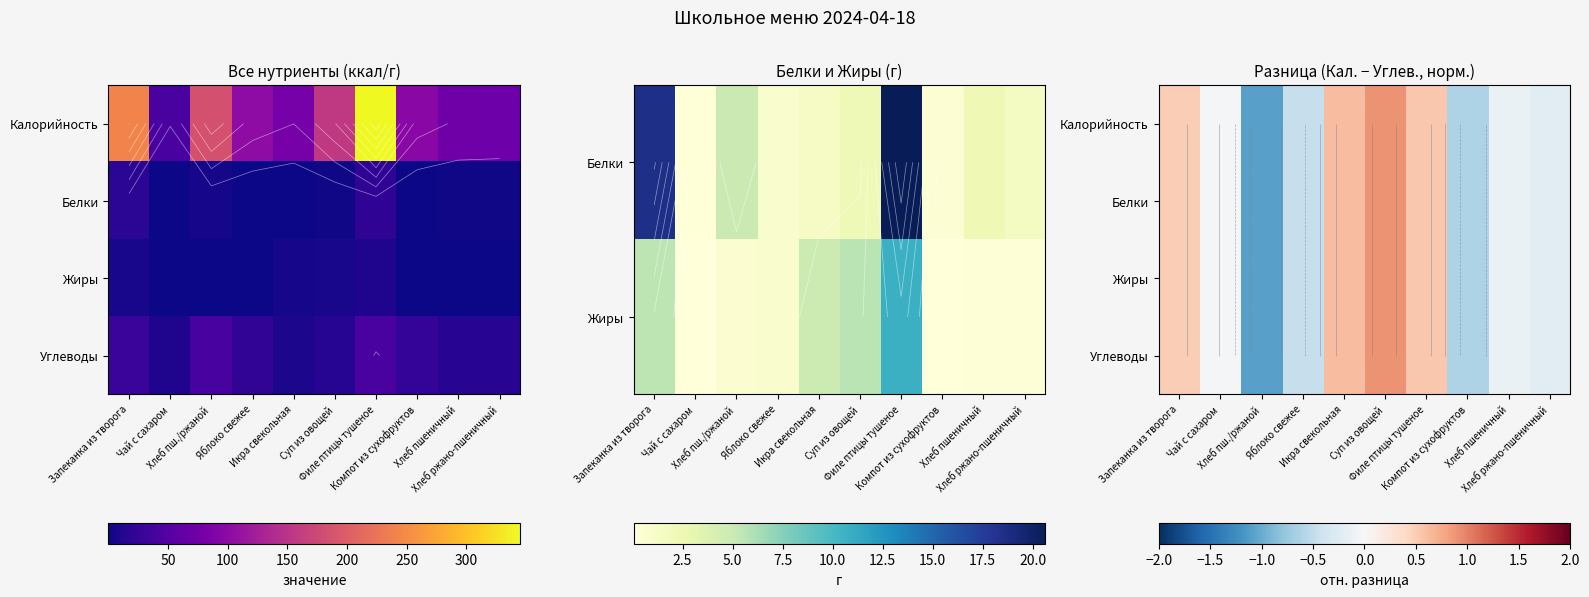

Between Компот из сухофруктов and Филе птицы тушеное, which is larger?

Филе птицы тушеное